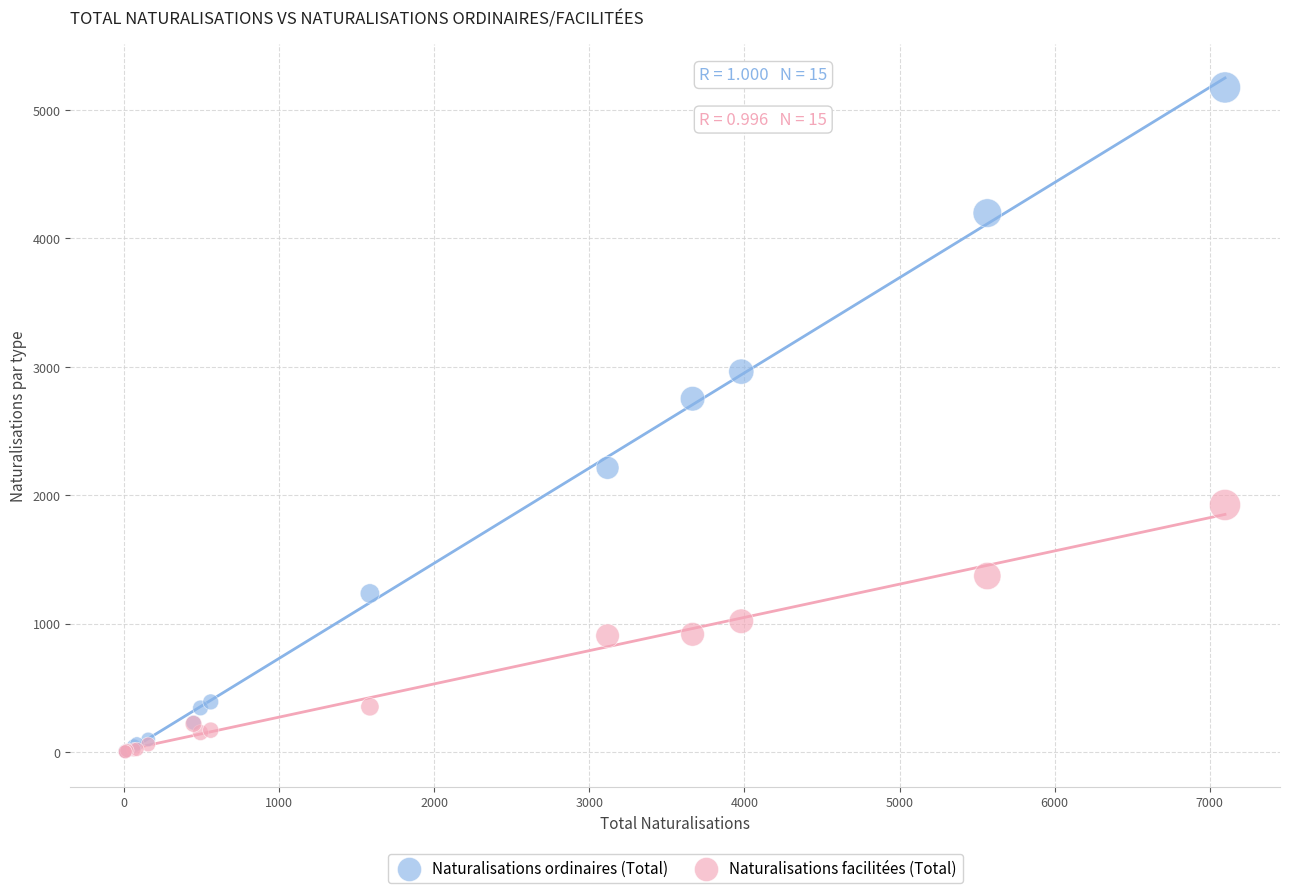

Which series has the largest Y range (max minus min)?

Naturalisations ordinaires (Total)